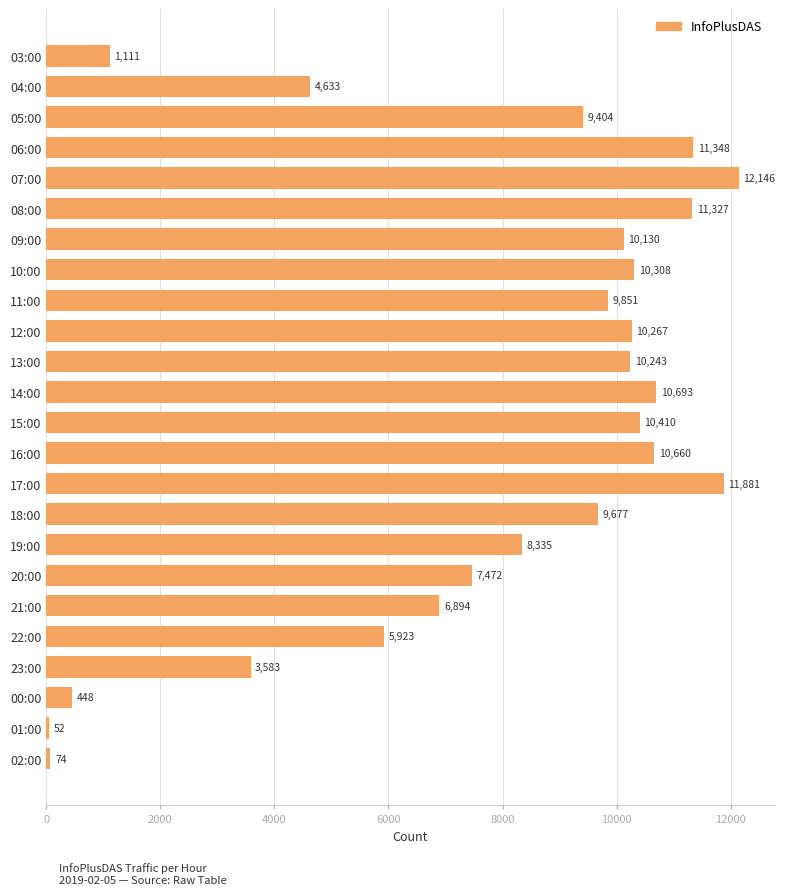

Rank the categories by value from lowest to highest.

01:00, 02:00, 00:00, 03:00, 23:00, 04:00, 22:00, 21:00, 20:00, 19:00, 05:00, 18:00, 11:00, 09:00, 13:00, 12:00, 10:00, 15:00, 16:00, 14:00, 08:00, 06:00, 17:00, 07:00